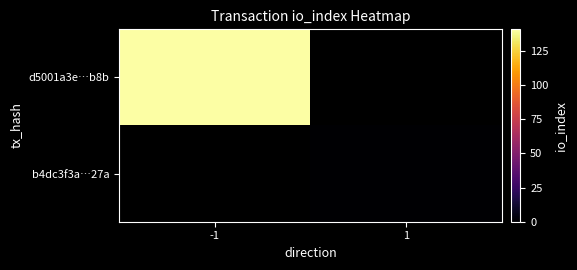

List the series in order of their peak value, highest first.

d5001a3e…b8b, b4dc3f3a…27a